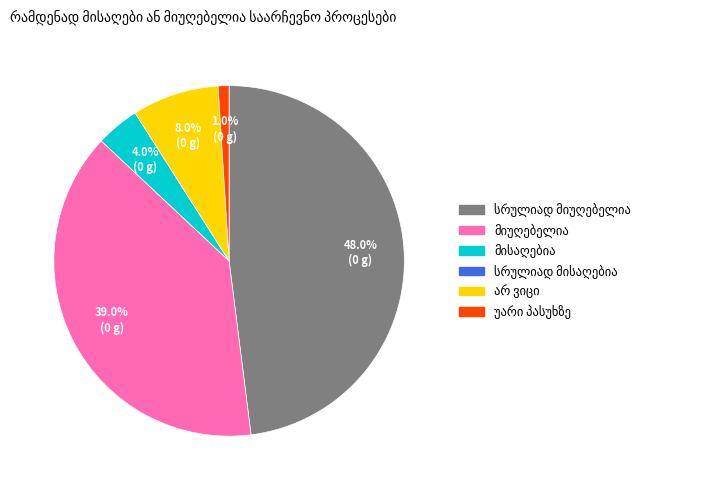

Is there a majority slice in this chart?

No